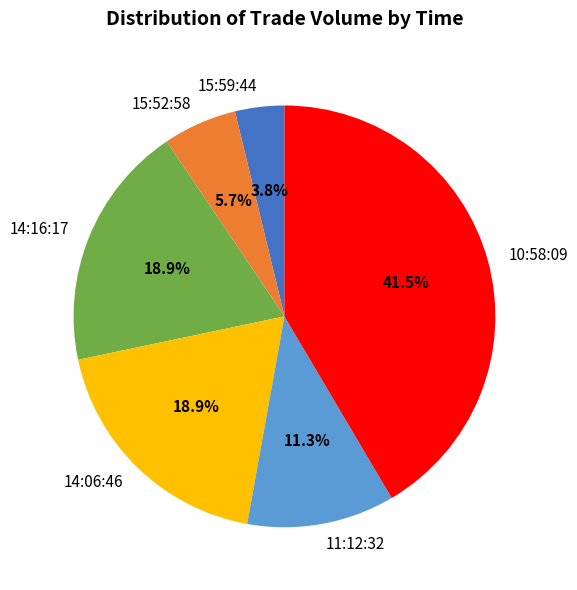

True or false: 14:16:17 accounts for 19% of the total.

True